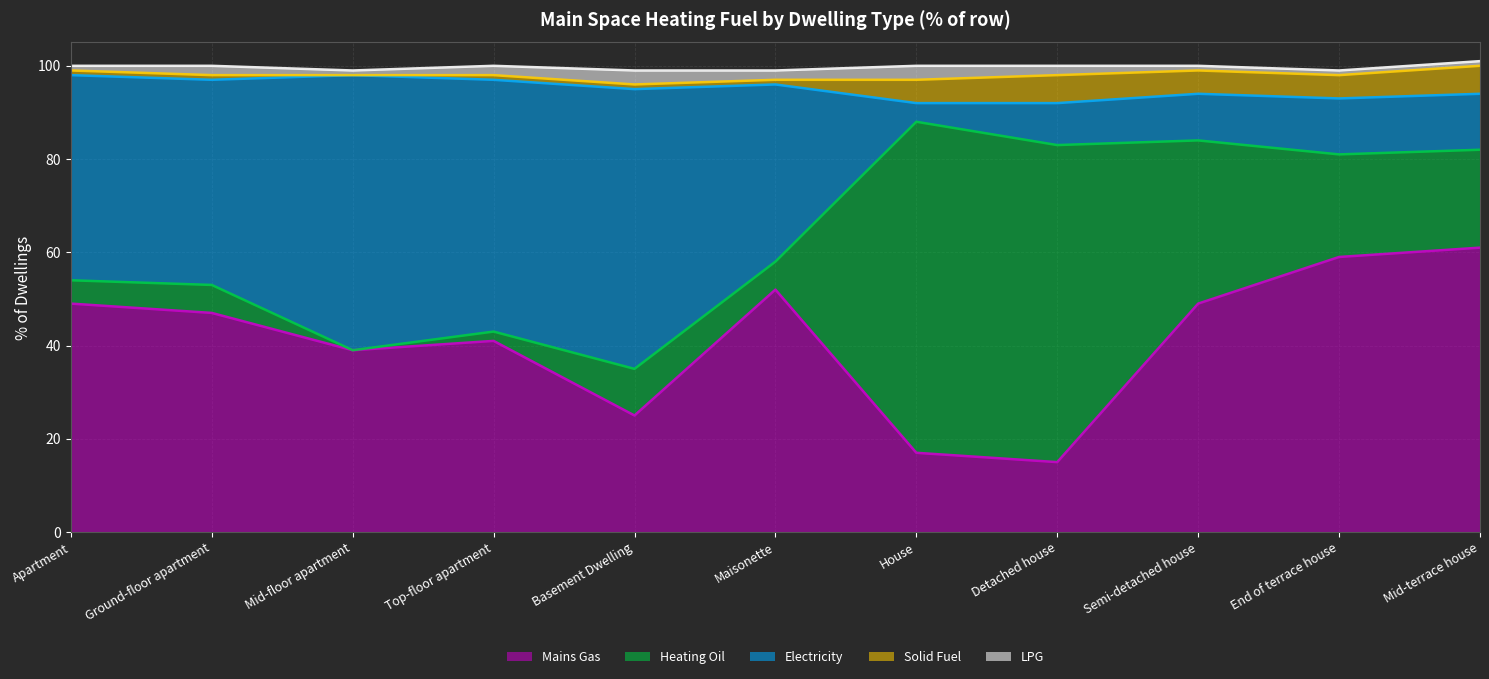

True or false: Heating Oil has more than 0 points higher than both neighbors.

True